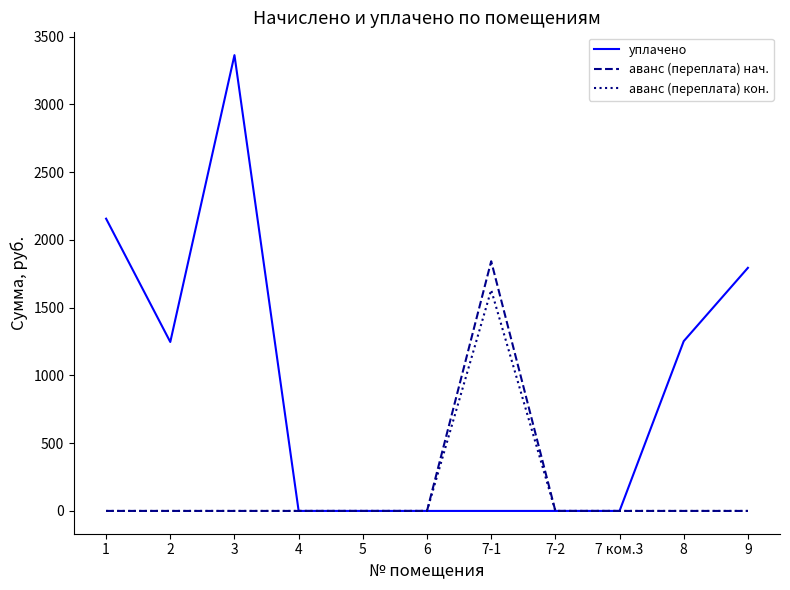

At which category is the sum across all series the highest?

7-1